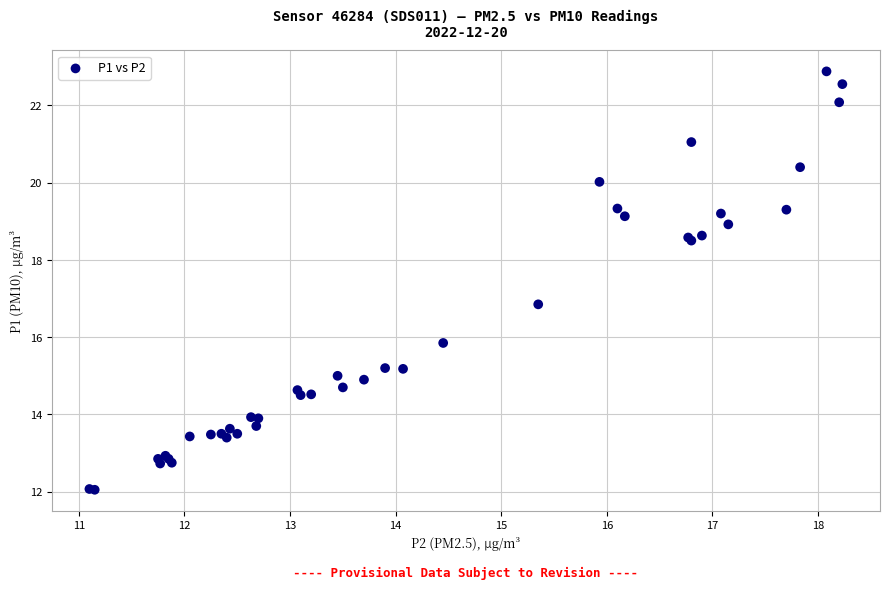

What Y value in the scatter plot is closest to 17?

16.9